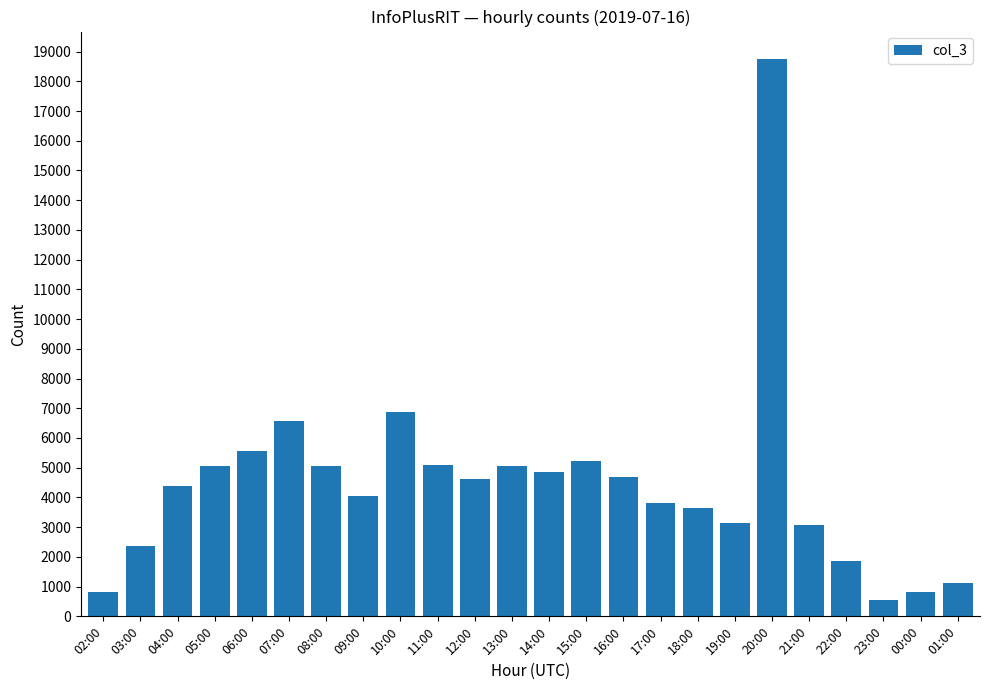

How many bars are there in total?

24